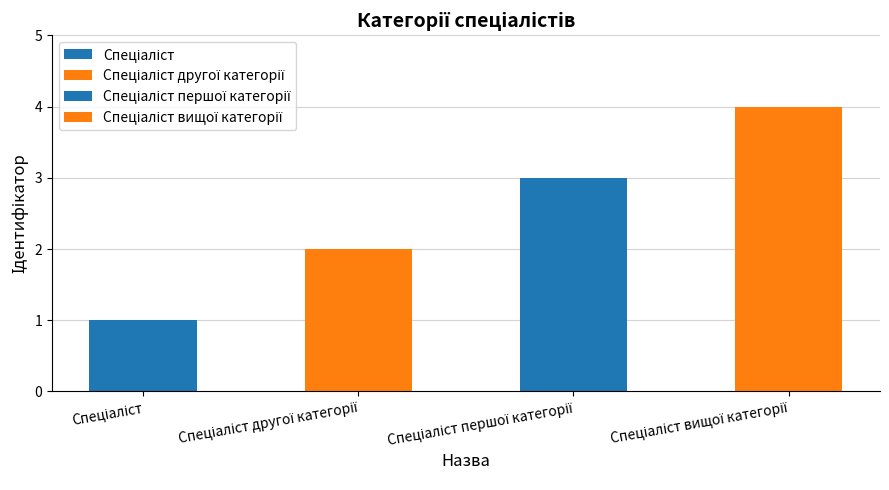

Reading left to right, what are all the values shown in this chart?

Спеціаліст=1	Спеціаліст другої категорії=2	Спеціаліст першої категорії=3	Спеціаліст вищої категорії=4